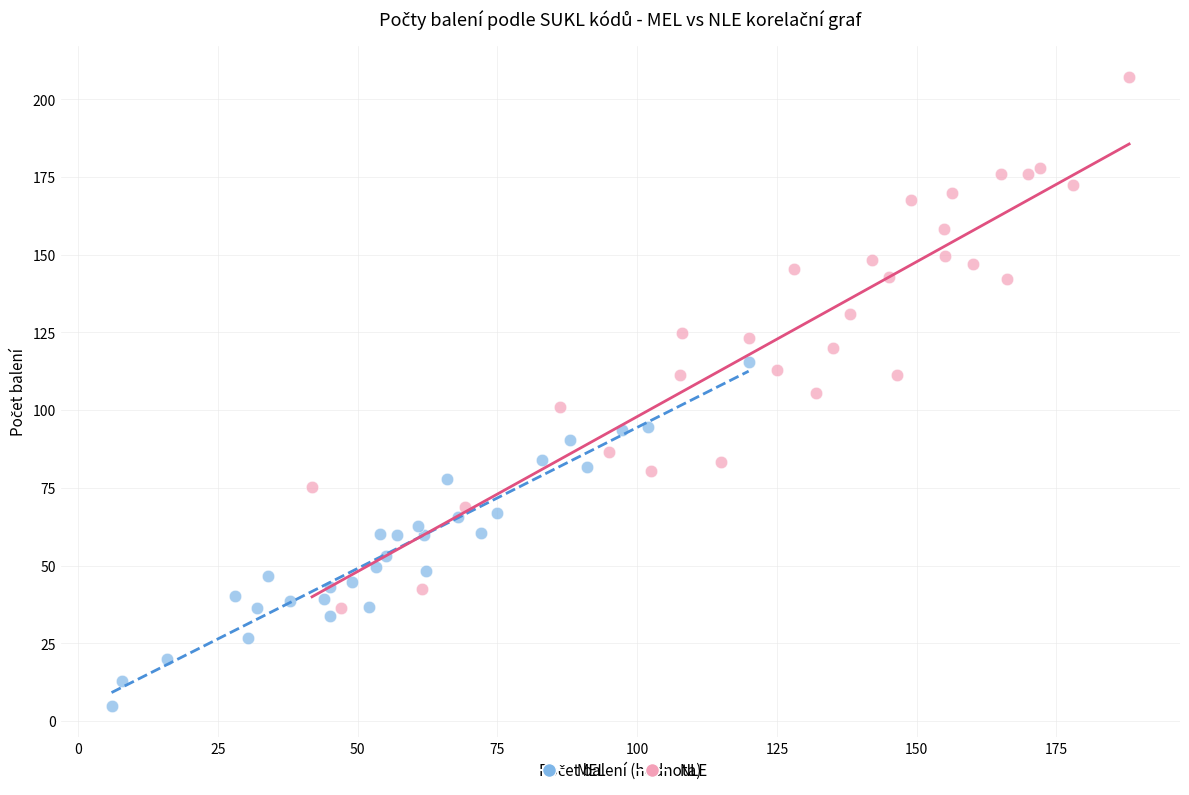

What are all the series names shown in the legend?

MEL, NLE